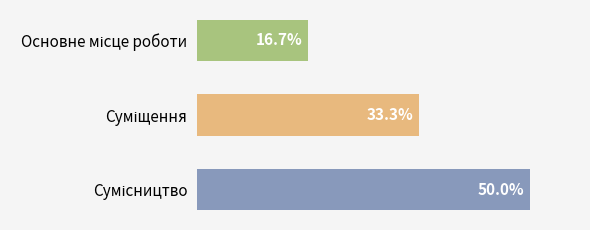

Are the bars horizontal?

Yes